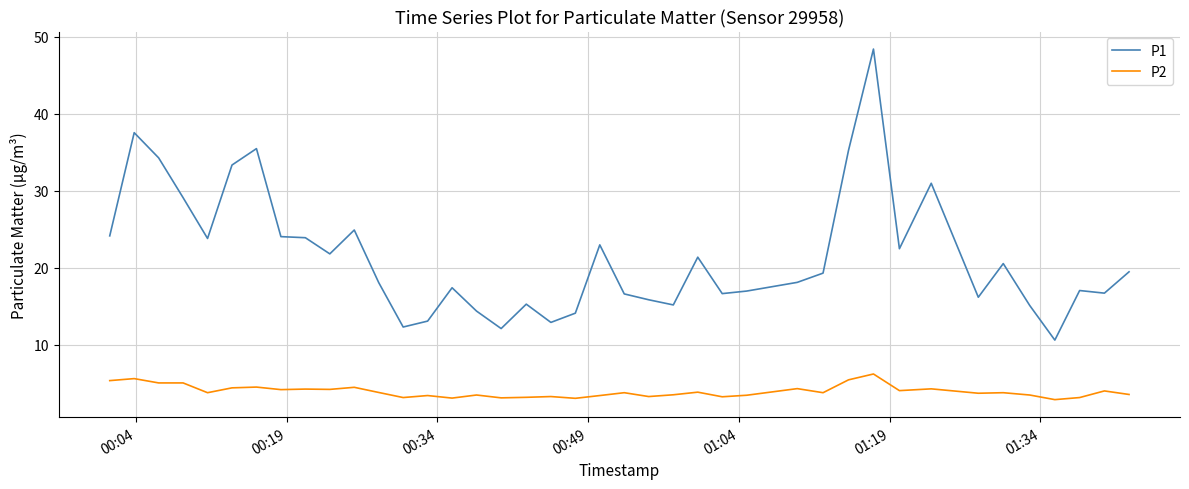

What is the minimum value shown in the chart?

2.9